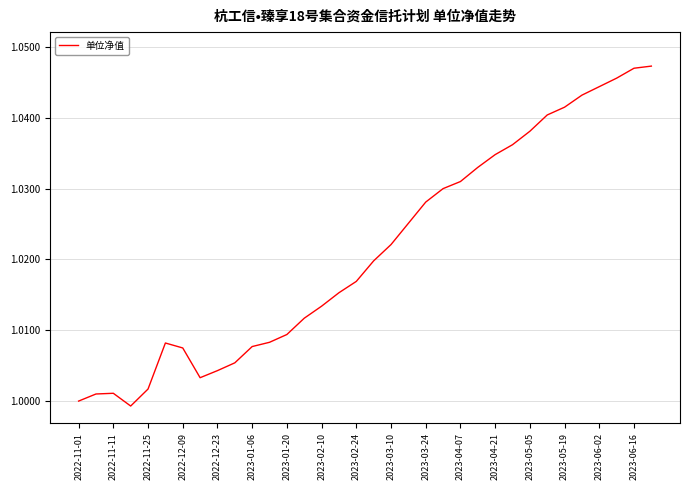

How many lines are shown in the chart?

1